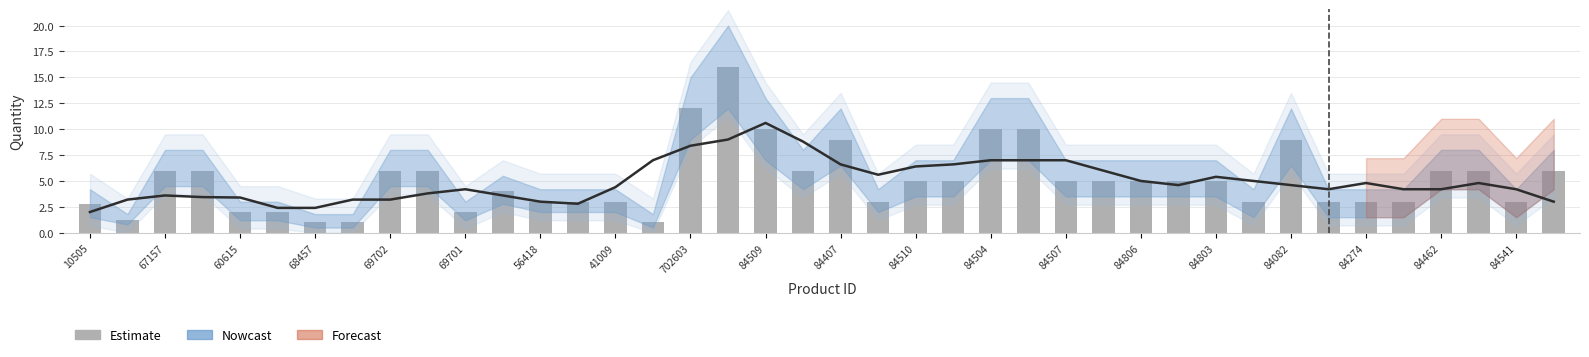

Is it true that Estimate equals 4.6 at 68457?

False